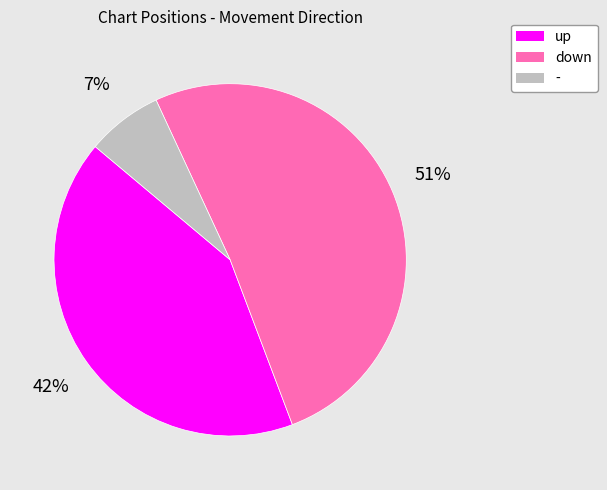

What percentage is the up slice, to the nearest percent?

42%